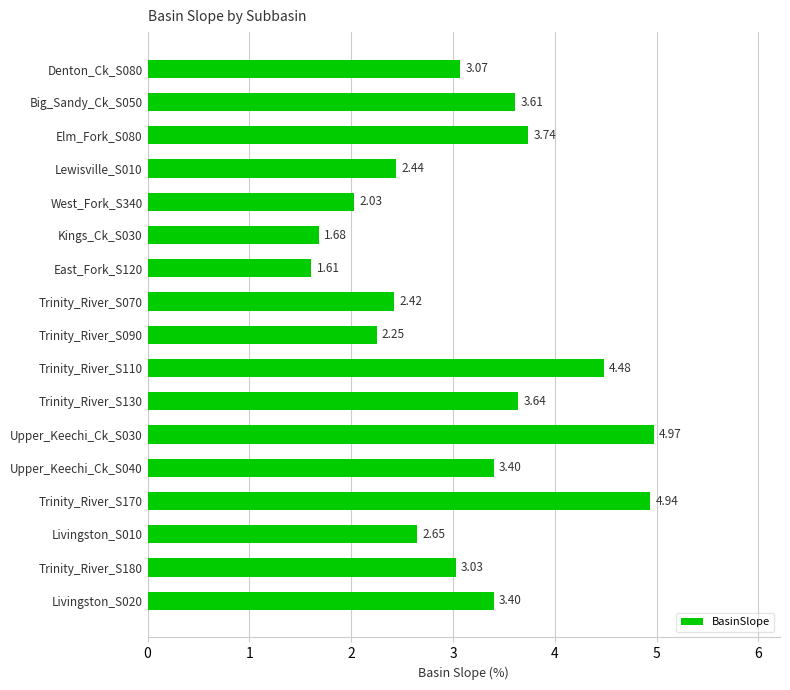

What is the change in value from Denton_Ck_S080 to Trinity_River_S110?

+1.4